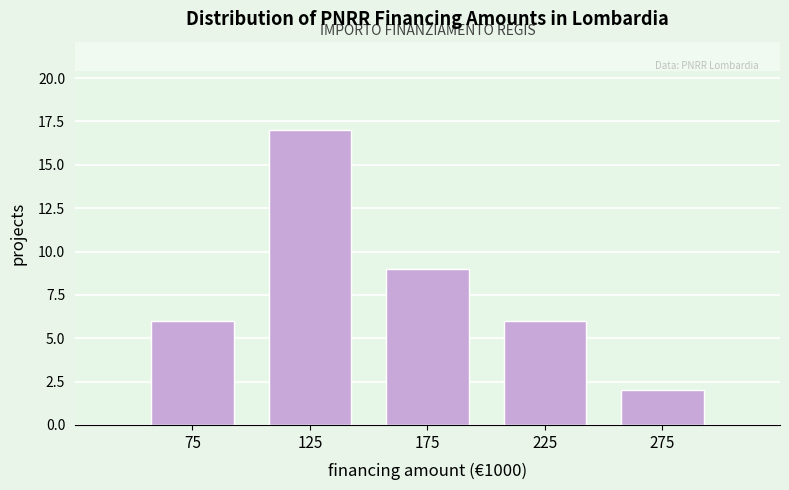

Reading right to left, transcribe all the data shown in this chart.

2	6	9	17	6